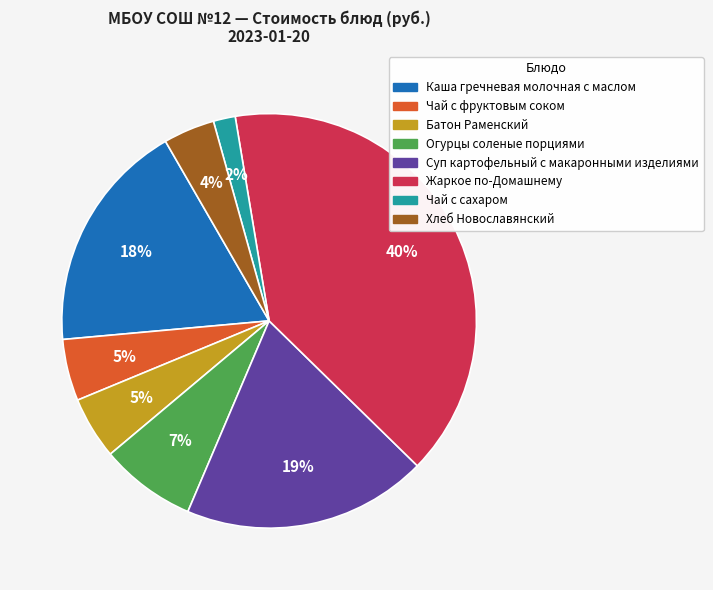

Which category has the biggest portion of the pie?

Жаркое по-Домашнему